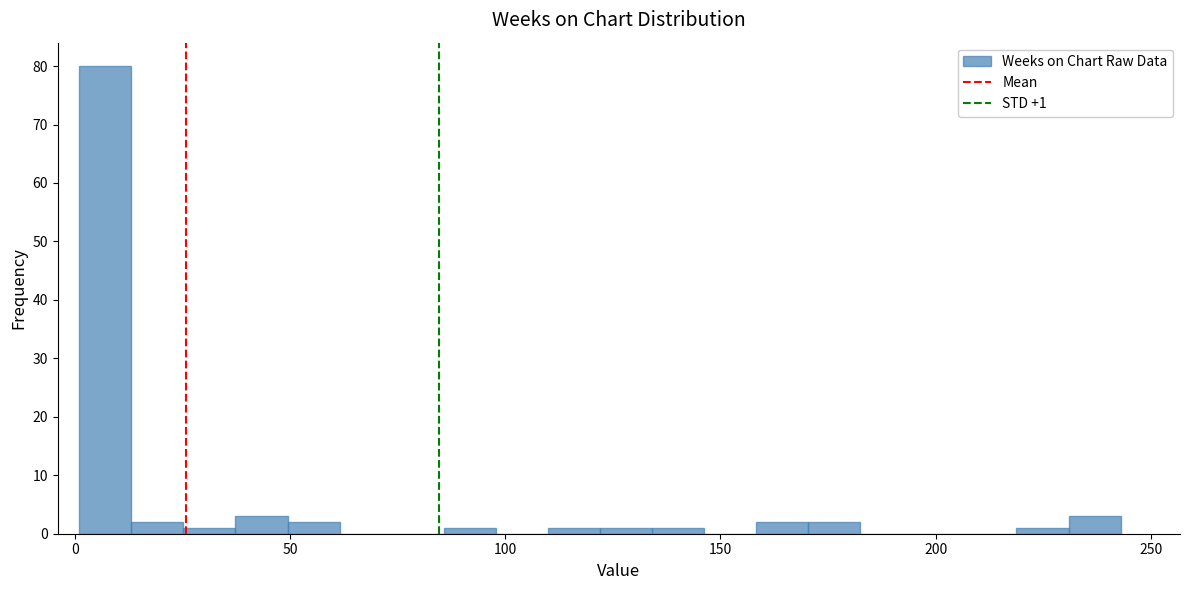

Around what value on the x-axis is the tallest bar? Give the approximate position of its centre, as read against the axis.

5